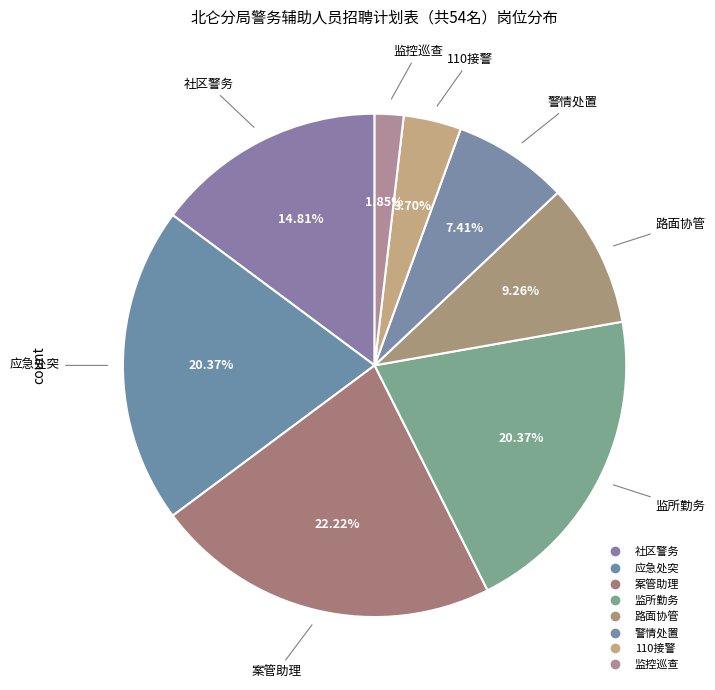

To the nearest percent, what is the difference between the 应急处突 and 社区警务 slice percentages?

6%